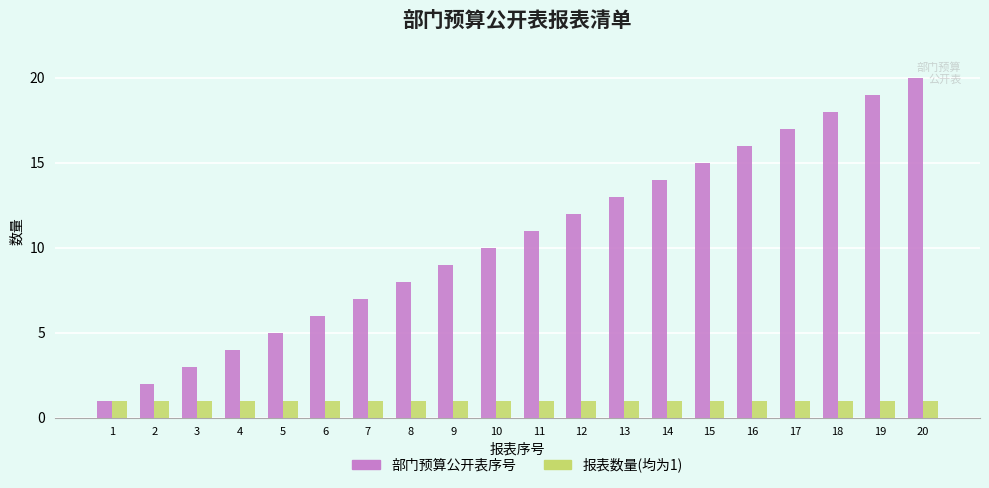

At which category is the sum across all series the highest?

20